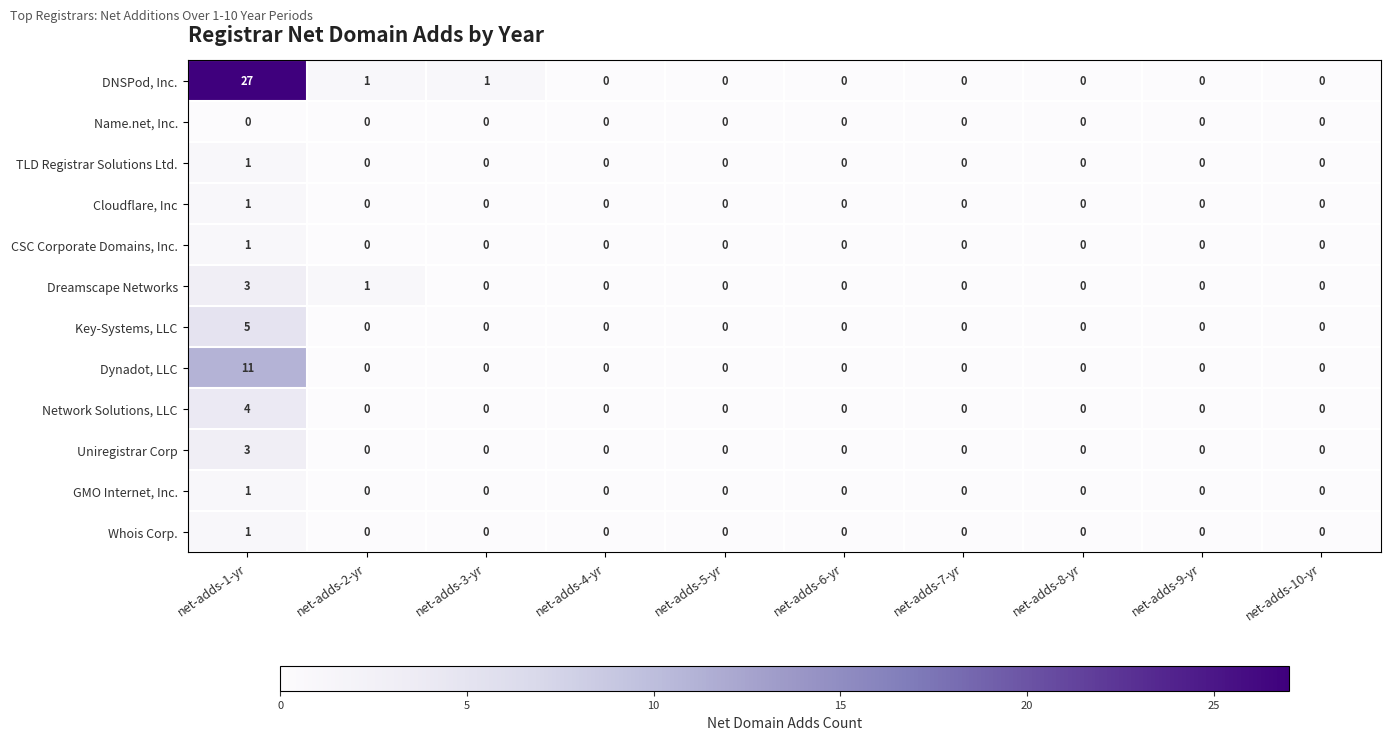

What is the total value across all series at net-adds-1-yr?

58